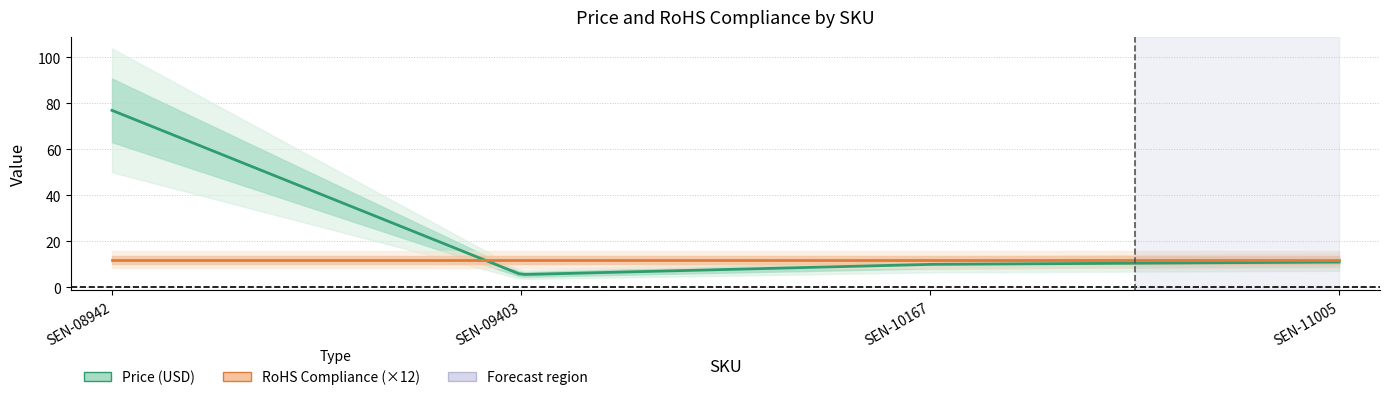

Which label corresponds to the largest value in the chart?

SEN-08942